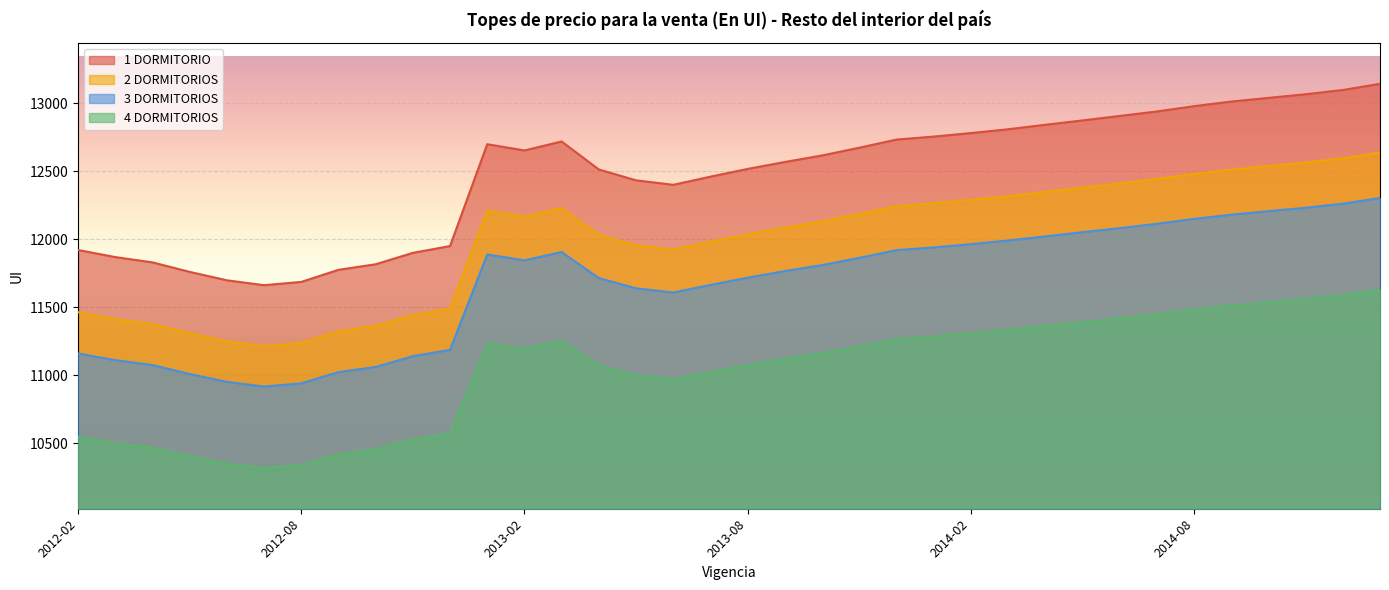

Reading right to left, extract all data points from this chart.

1 DORMITORIO: 2015-01=13145	2014-12=13099	2014-11=13068	2014-10=13041	2014-09=13014	2014-08=12980	2014-07=12941	2014-06=12908	2014-05=12875	2014-04=12843	2014-03=12810	2014-02=12782	2014-01=12756	2013-12=12734	2013-11=12674	2013-10=12617	2013-09=12569	2013-08=12518	2013-07=12461	2013-06=12401	2013-05=12434	2013-04=12514	2013-03=12720	2013-02=12654	2013-01=12700	2012-12=11950	2012-11=11900	2012-10=11816	2012-09=11775	2012-08=11686	2012-07=11662	2012-06=11698	2012-05=11760	2012-04=11830	2012-03=11869	2012-02=11921
2 DORMITORIOS: 2015-01=12639	2014-12=12596	2014-11=12565	2014-10=12539	2014-09=12513	2014-08=12481	2014-07=12444	2014-06=12411	2014-05=12380	2014-04=12349	2014-03=12317	2014-02=12290	2014-01=12265	2013-12=12244	2013-11=12186	2013-10=12132	2013-09=12086	2013-08=12036	2013-07=11982	2013-06=11924	2013-05=11956	2013-04=12033	2013-03=12230	2013-02=12168	2013-01=12212	2012-12=11490	2012-11=11442	2012-10=11362	2012-09=11322	2012-08=11237	2012-07=11213	2012-06=11248	2012-05=11308	2012-04=11375	2012-03=11412	2012-02=11463
3 DORMITORIOS: 2015-01=12304	2014-12=12262	2014-11=12232	2014-10=12207	2014-09=12181	2014-08=12150	2014-07=12114	2014-06=12082	2014-05=12052	2014-04=12021	2014-03=11991	2014-02=11964	2014-01=11940	2013-12=11920	2013-11=11863	2013-10=11810	2013-09=11766	2013-08=11717	2013-07=11664	2013-06=11608	2013-05=11639	2013-04=11714	2013-03=11906	2013-02=11845	2013-01=11888	2012-12=11186	2012-11=11139	2012-10=11060	2012-09=11022	2012-08=10939	2012-07=10916	2012-06=10950	2012-05=11008	2012-04=11074	2012-03=11110	2012-02=11159
4 DORMITORIOS: 2015-01=11628	2014-12=11588	2014-11=11560	2014-10=11536	2014-09=11512	2014-08=11483	2014-07=11448	2014-06=11418	2014-05=11389	2014-04=11361	2014-03=11332	2014-02=11307	2014-01=11284	2013-12=11265	2013-11=11211	2013-10=11161	2013-09=11119	2013-08=11073	2013-07=11023	2013-06=10970	2013-05=10999	2013-04=11070	2013-03=11252	2013-02=11194	2013-01=11235	2012-12=10571	2012-11=10527	2012-10=10453	2012-09=10416	2012-08=10338	2012-07=10316	2012-06=10348	2012-05=10403	2012-04=10465	2012-03=10499	2012-02=10546